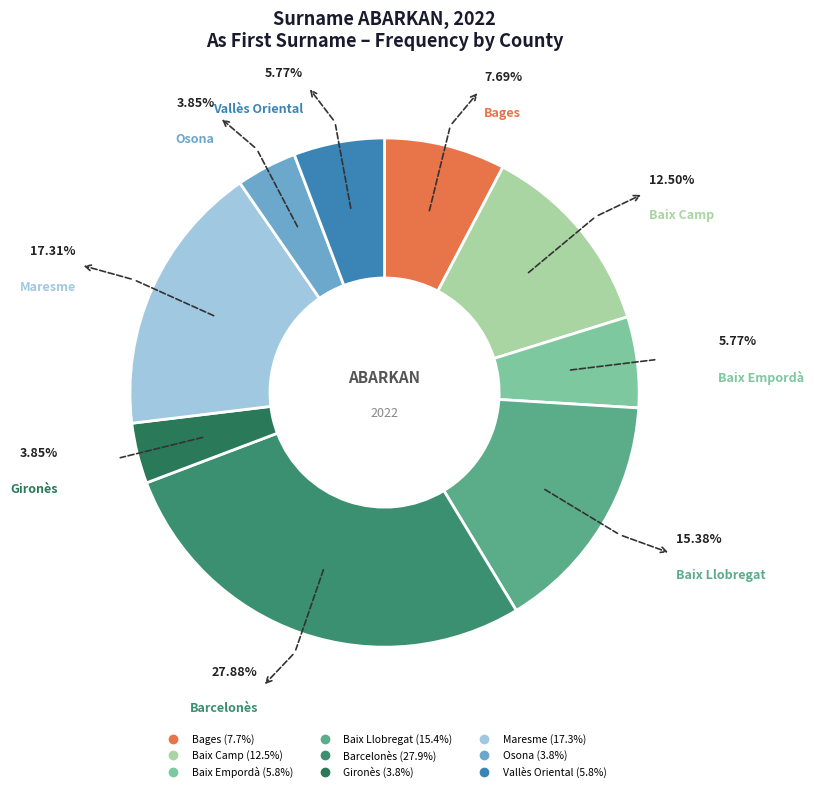

Which has a higher value, Barcelonès or Vallès Oriental?

Barcelonès